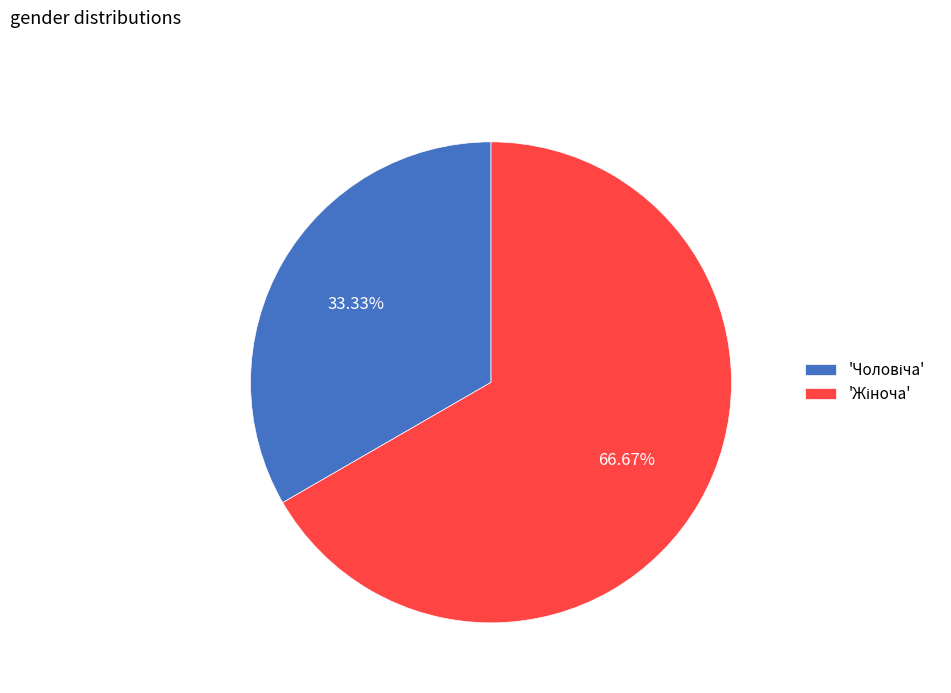

Is there any slice that represents more than half of the pie?

Yes